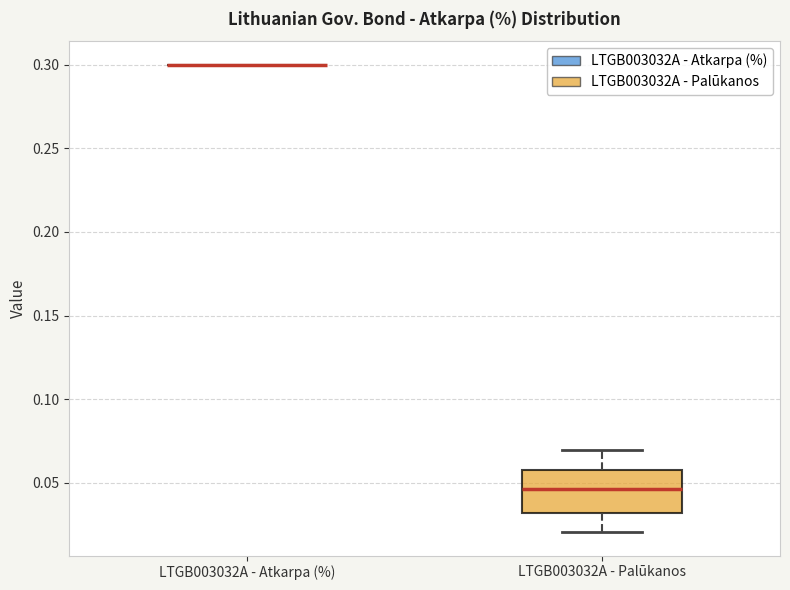

Where does the upper whisker of the box for LTGB003032A - Palūkanos end on the y-axis? The values are not printed on the chart, so give them approximately, as read against the axis.

0.070